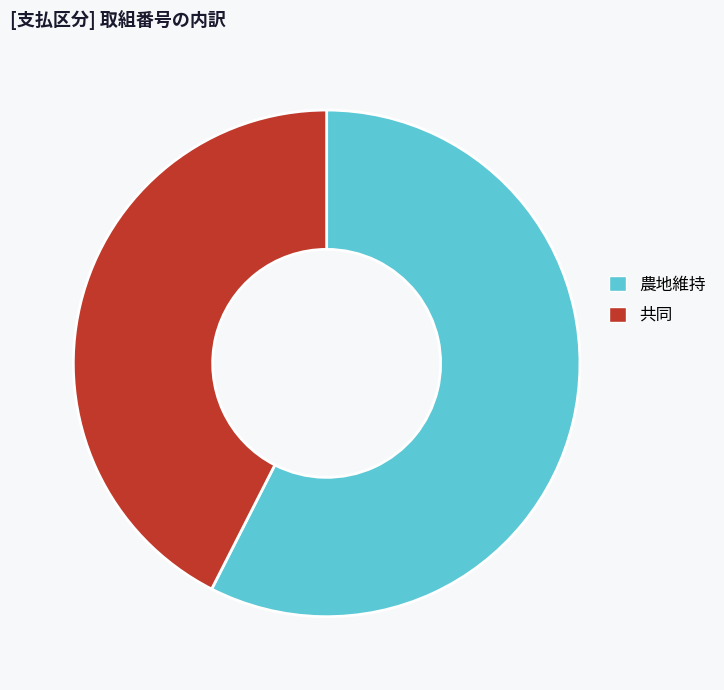

Is it true that 共同 is 28% of the pie?

False